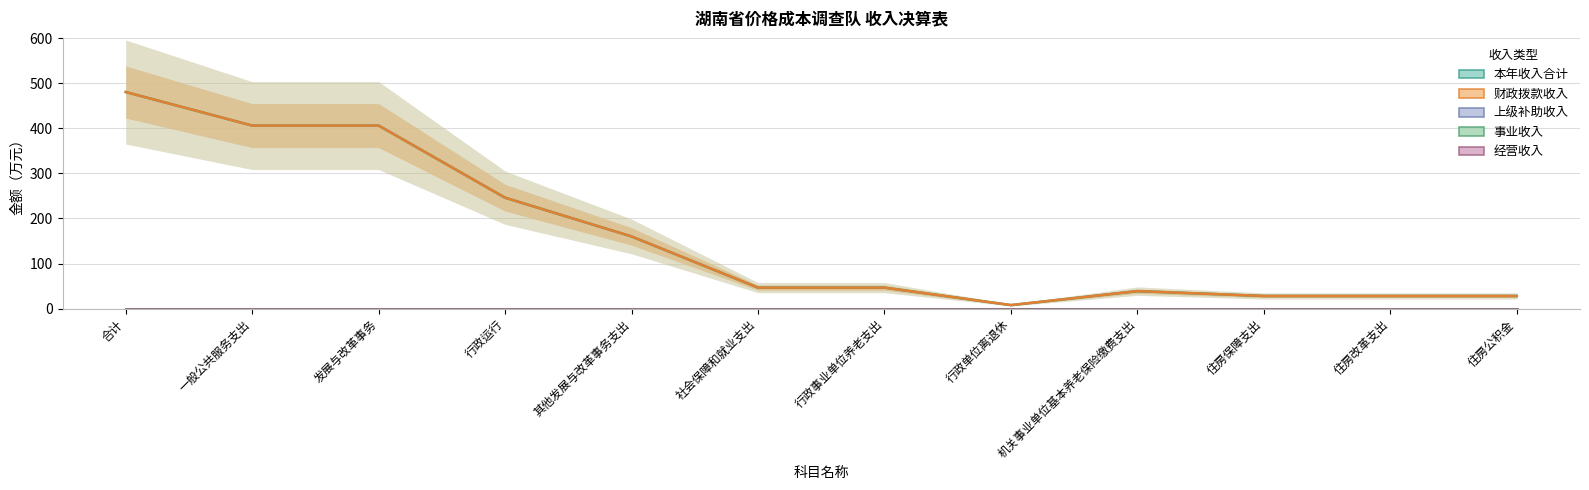

Is this an area chart (filled region under the line)?

No